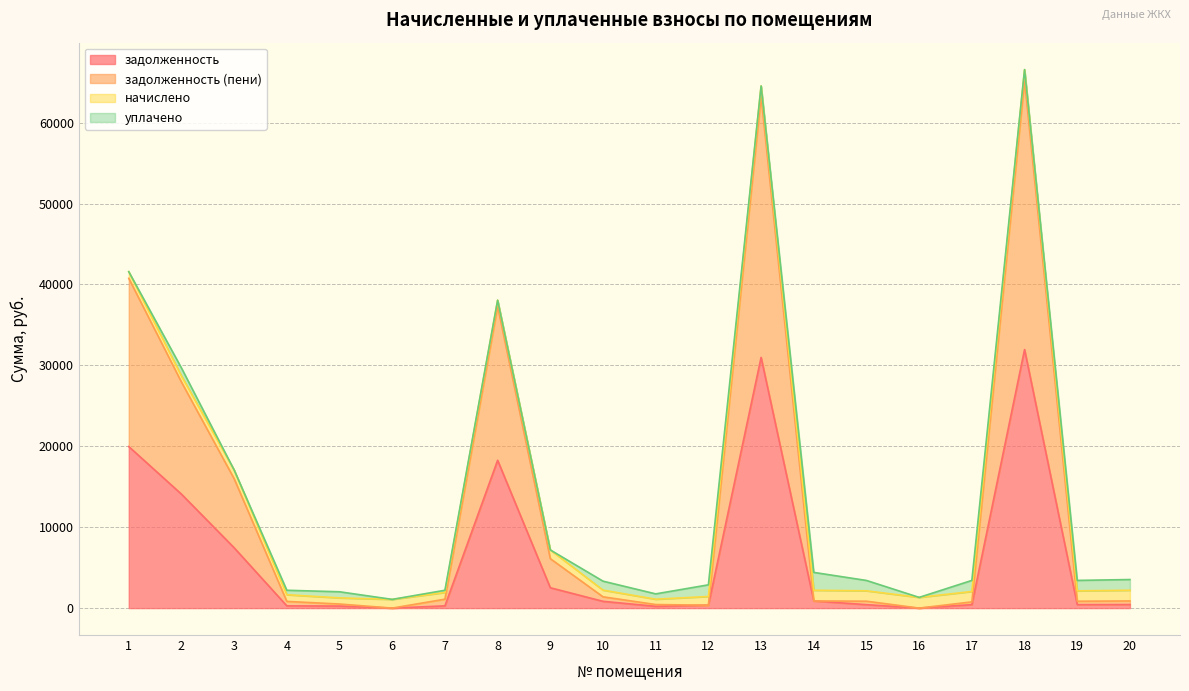

True or false: задолженность has a value of 82.8 at 11.

False